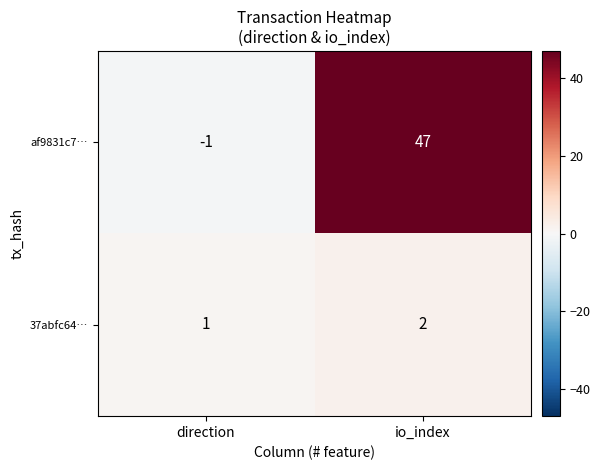

True or false: af9831c7… has a value of -1 at direction.

True